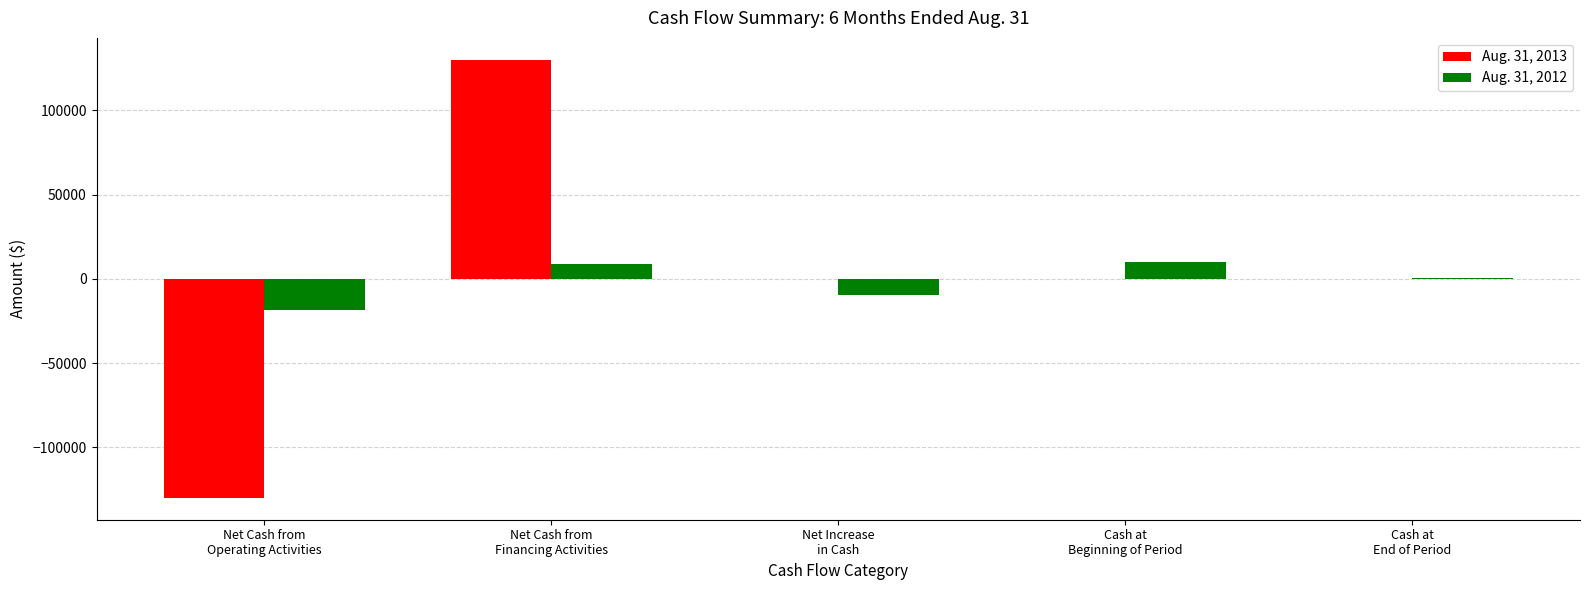

What is the sum of all Aug. 31, 2012 values?

-8410